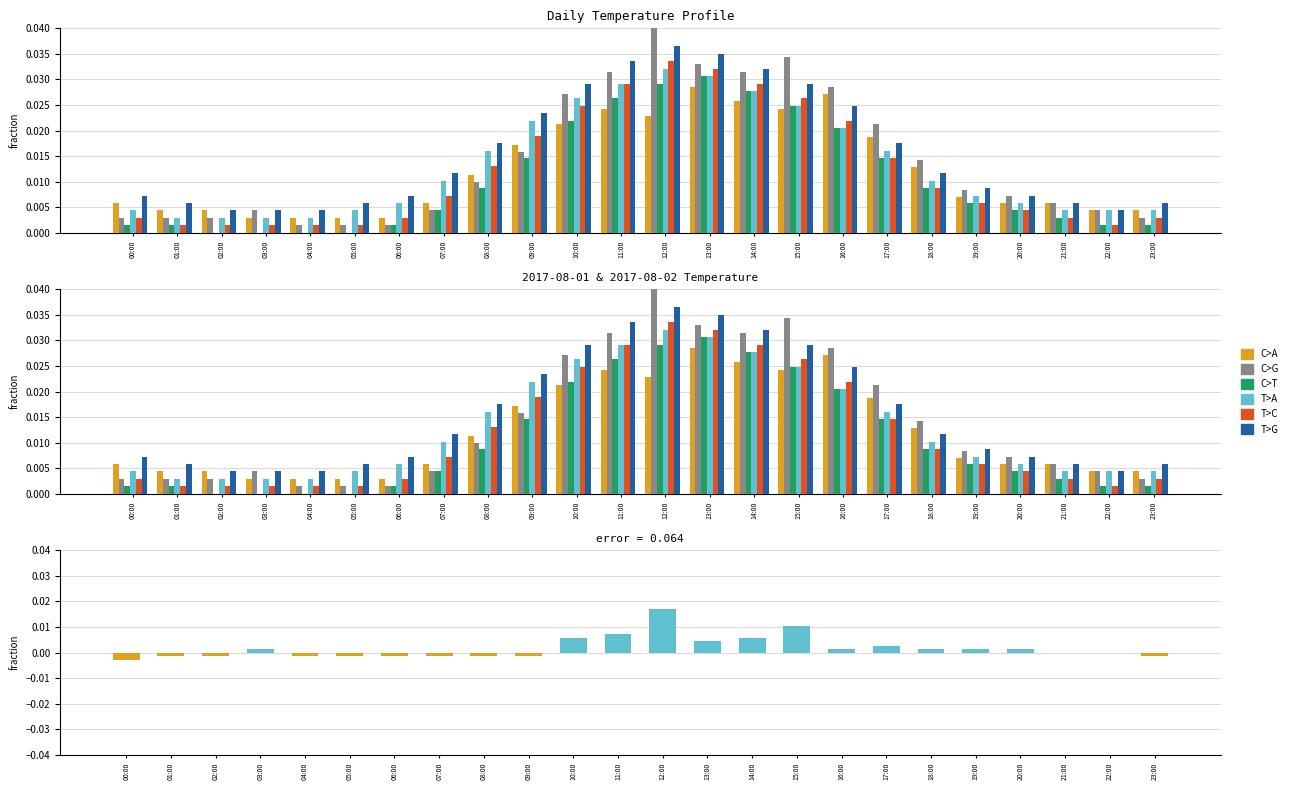

Which label corresponds to the largest value in the chart?

12:00